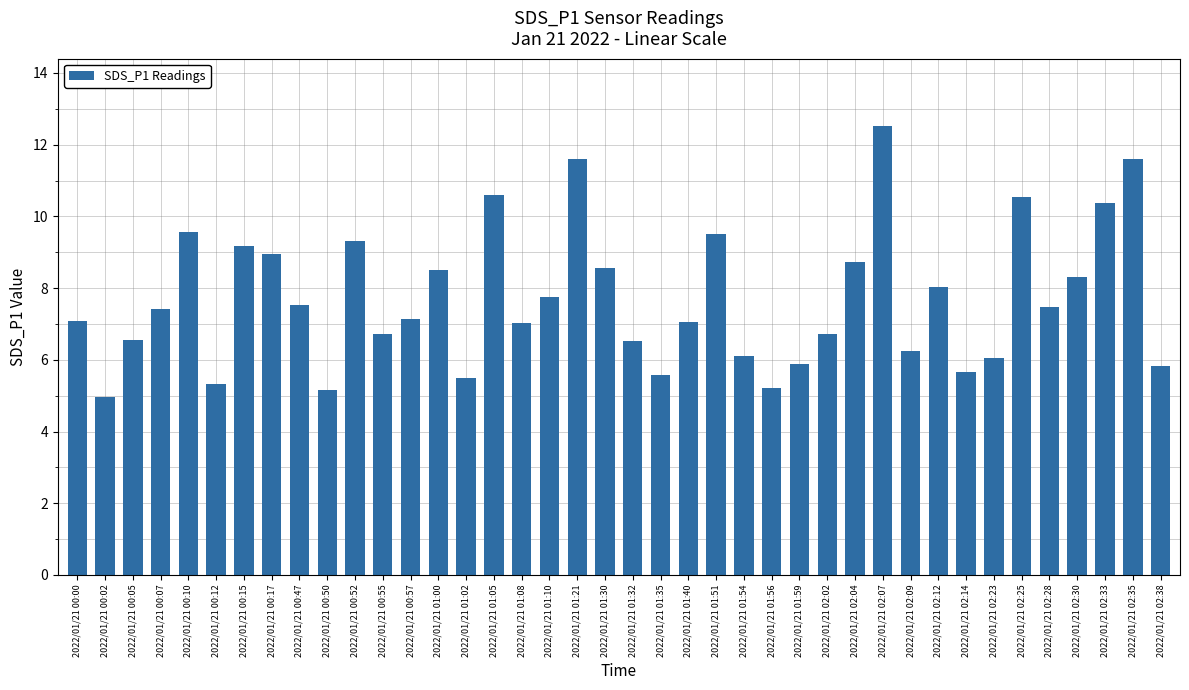

What is the label of the 9th bar from the right?

2022/01/21 02:12